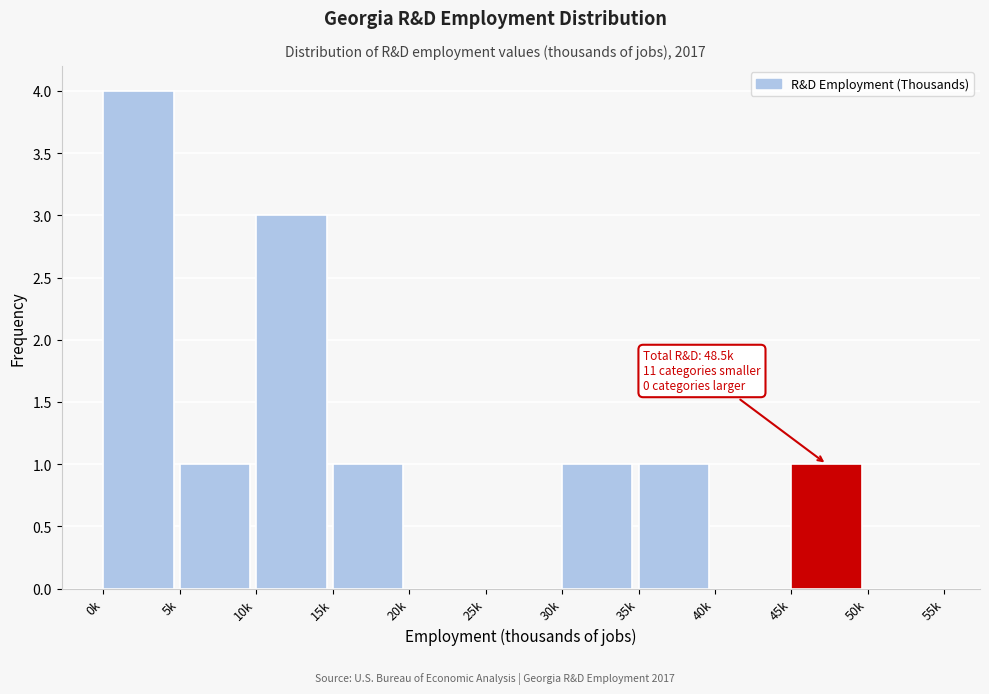

Reading left to right, transcribe all the data shown in this chart.

0k=4	5k=1	10k=3	15k=1	20k=0	25k=0	30k=1	35k=1	40k=0	45k=1	50k=0